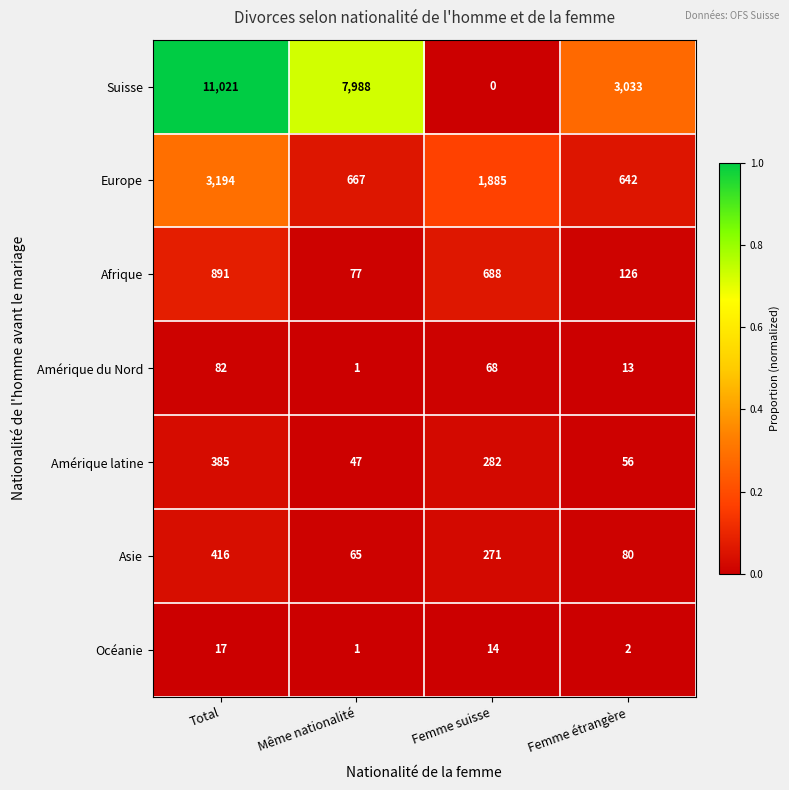

The Suisse series shows 12257 at Même nationalité. True or false?

False